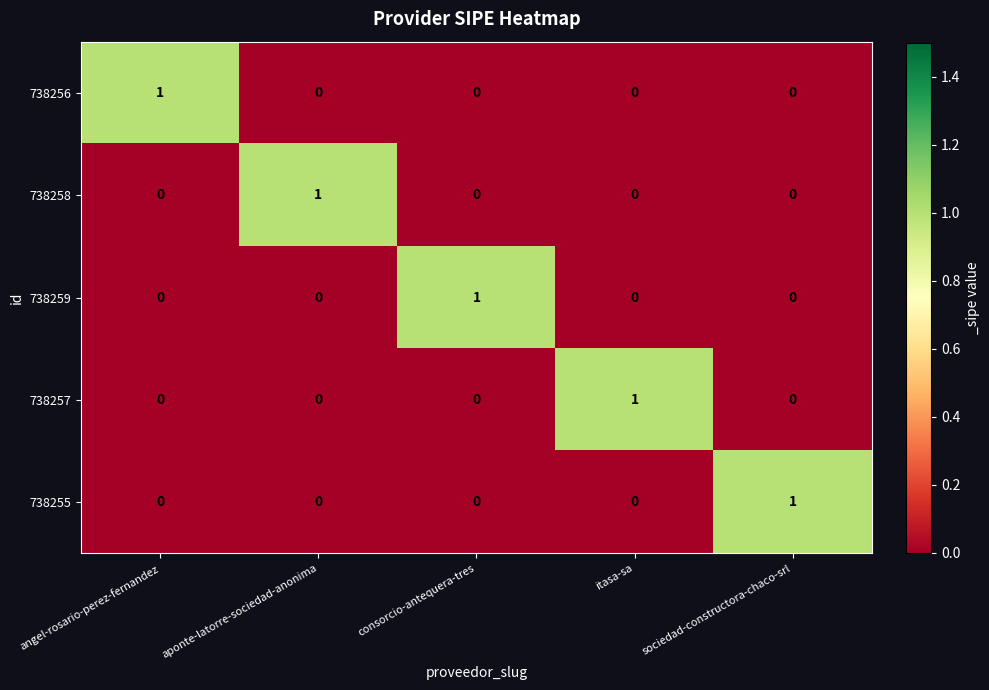

The value of 738257 at aponte-latorre-sociedad-anonima is 0. True or false?

True